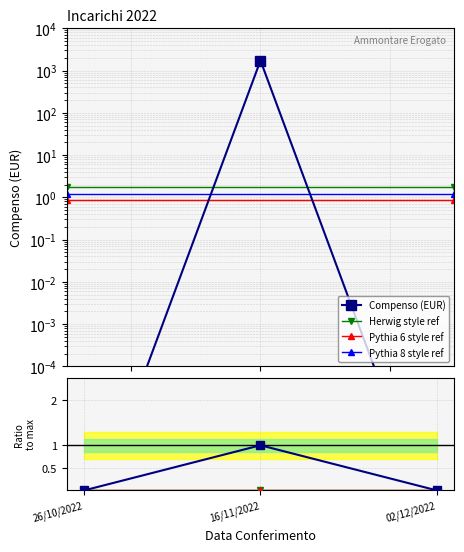

What is the difference between the values at 16/11/2022 and 26/10/2022?

1